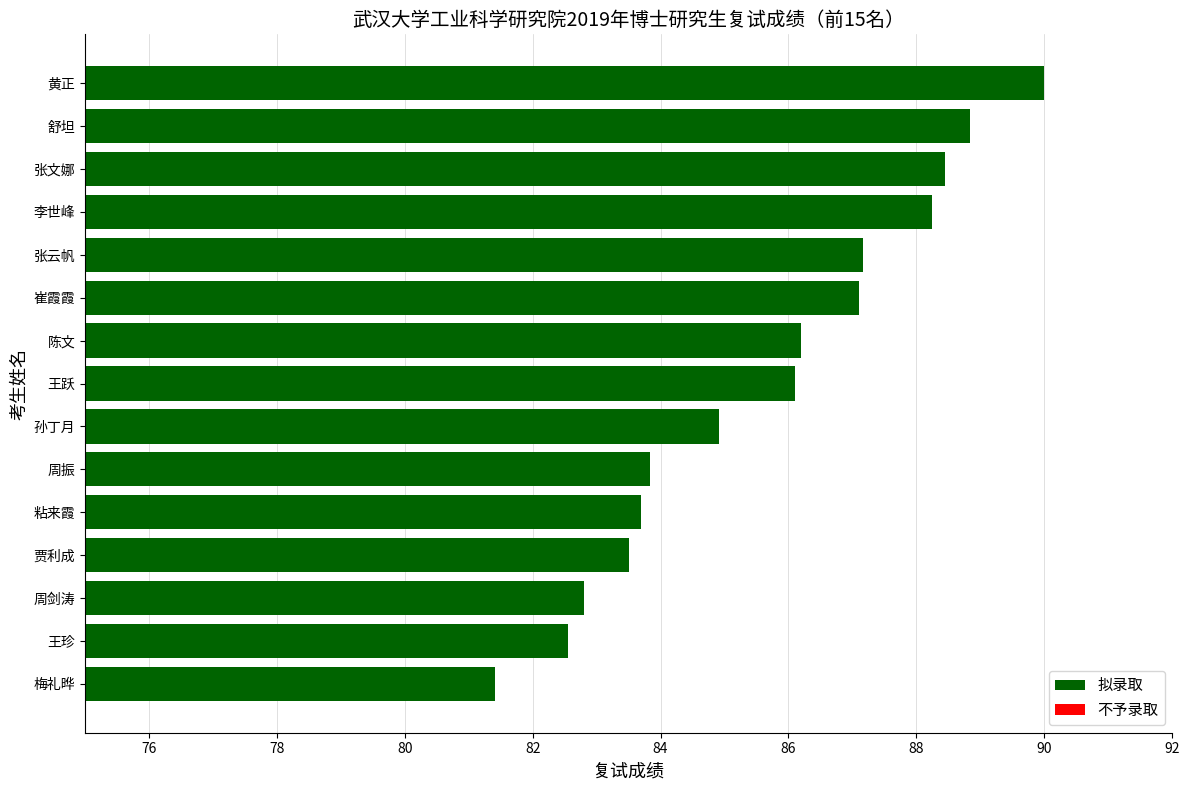

What is the change in value from 孙丁月 to 陈文?

+1.3